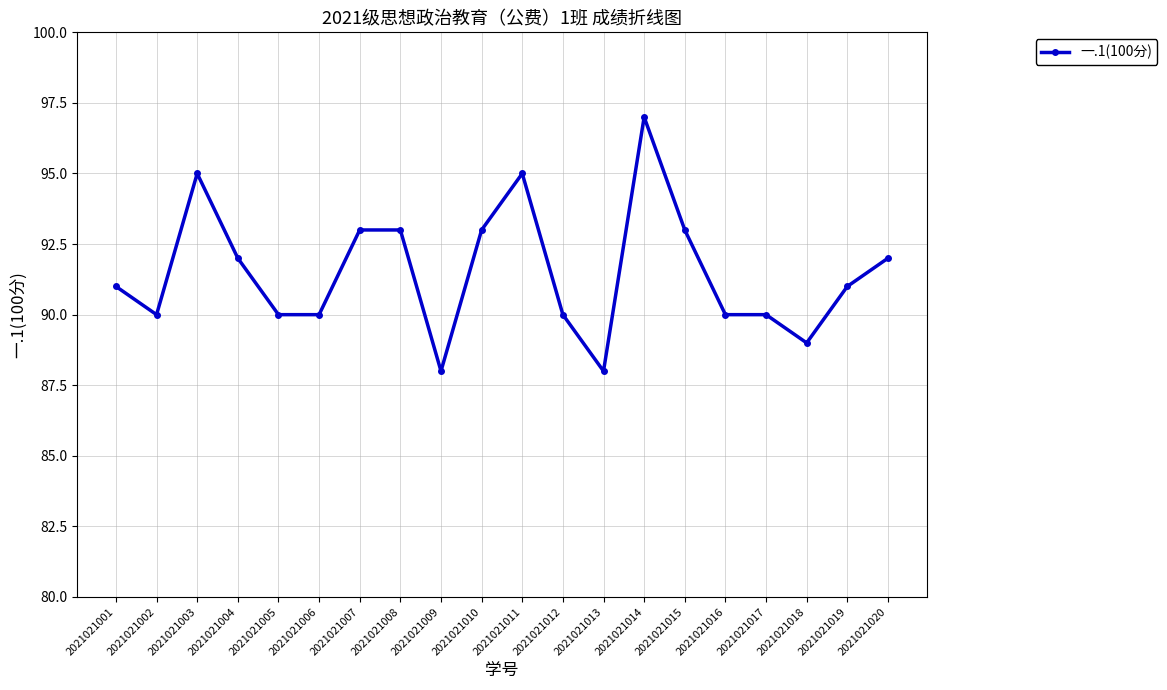

How many categories are shown in the chart?

20